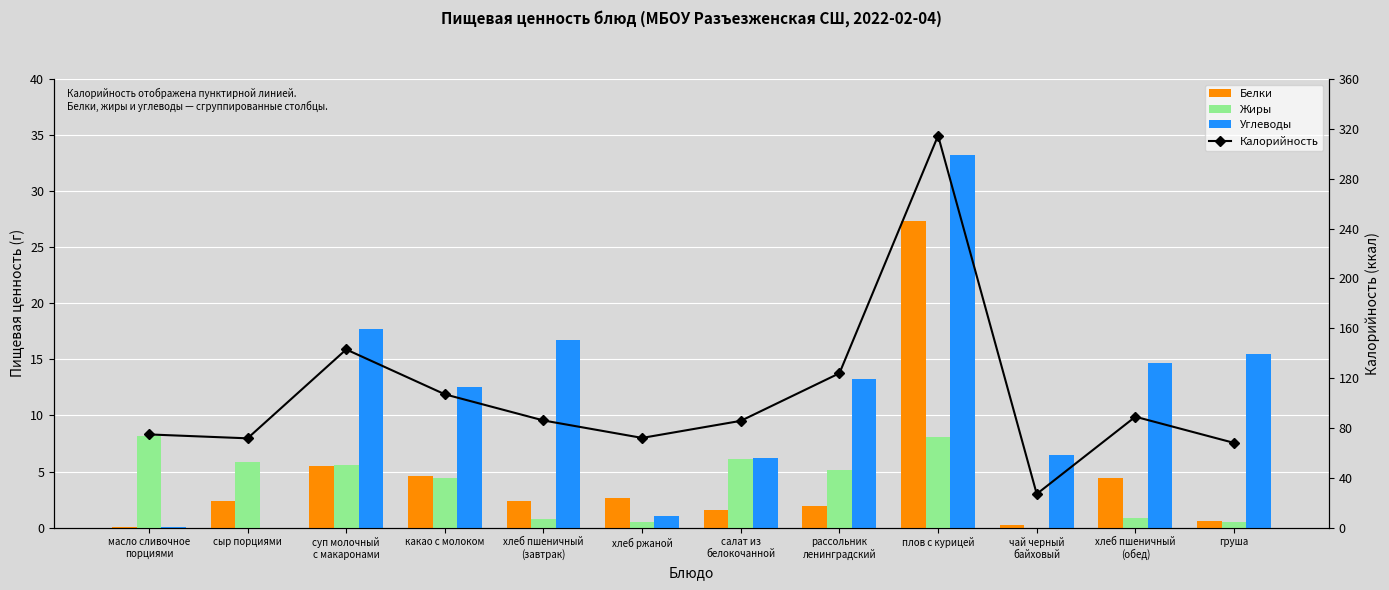

Which series has the widest spread of values?

Калорийность